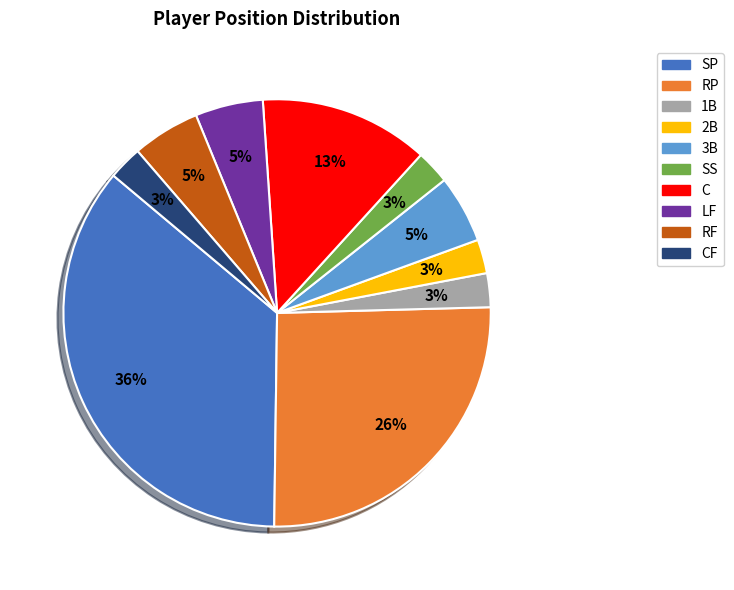

Does any single category account for the majority?

No